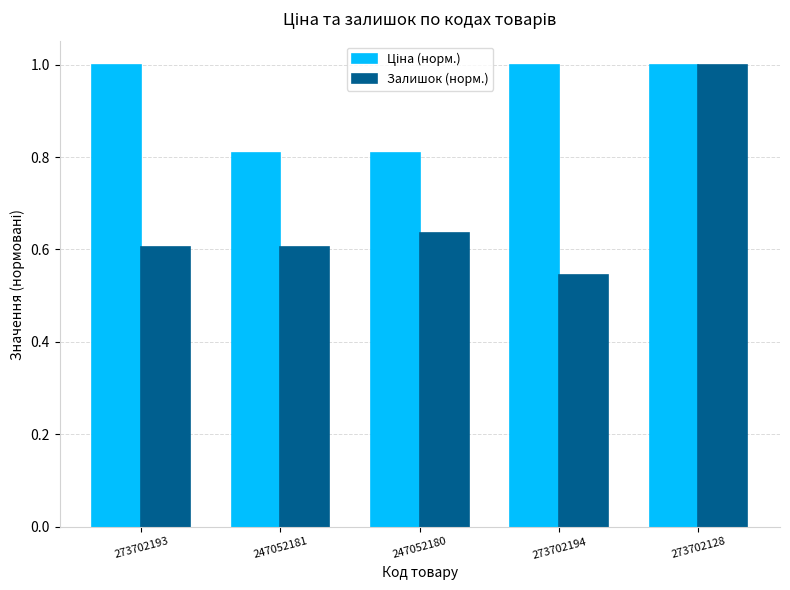

True or false: Залишок (норм.) has a value of 1.1 at 247052180.

False